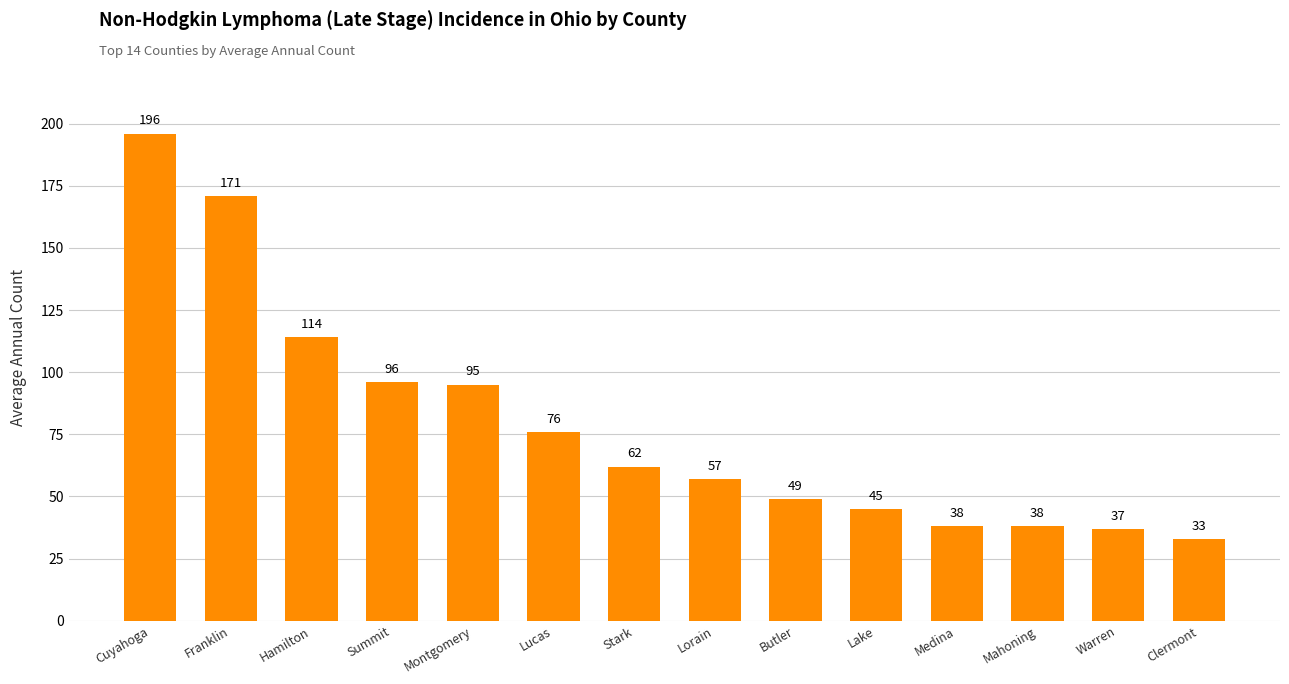

What is the label of the 7th bar from the right?

Lorain